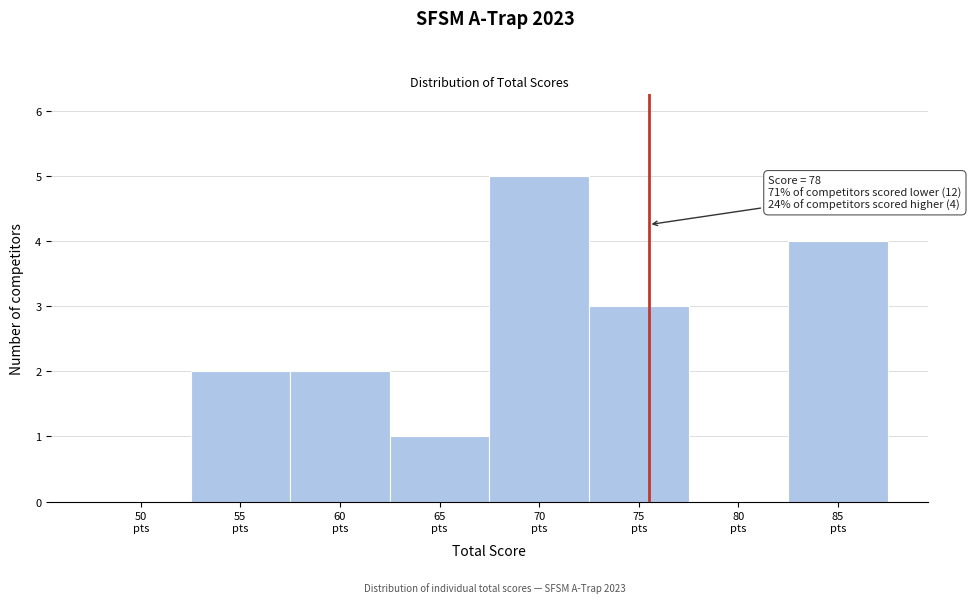

What is the sum of all values?

17